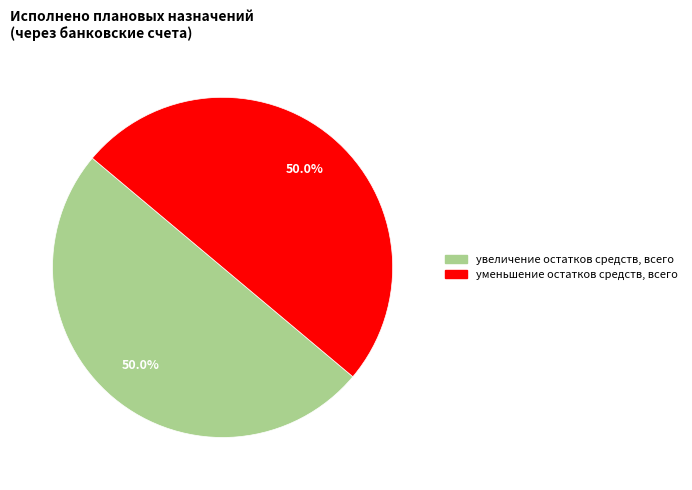

To the nearest percent, what is the difference between the largest and smallest slice percentages?

0%